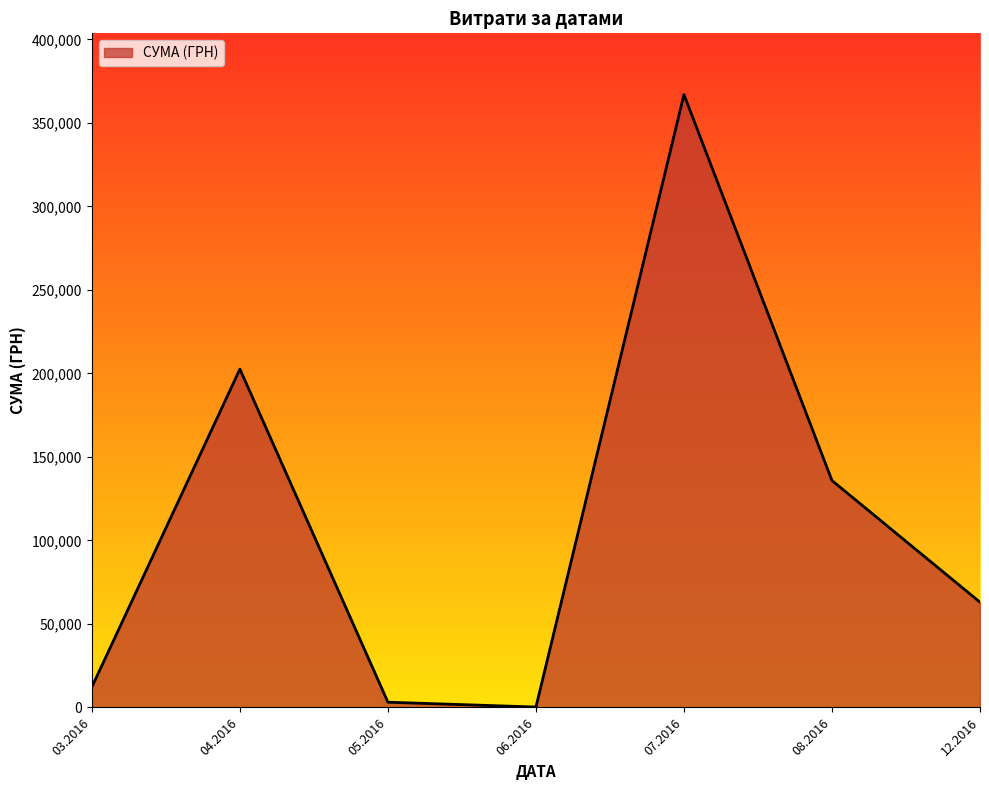

What is the change in value from 07.2016 to 08.2016?

-231074.2